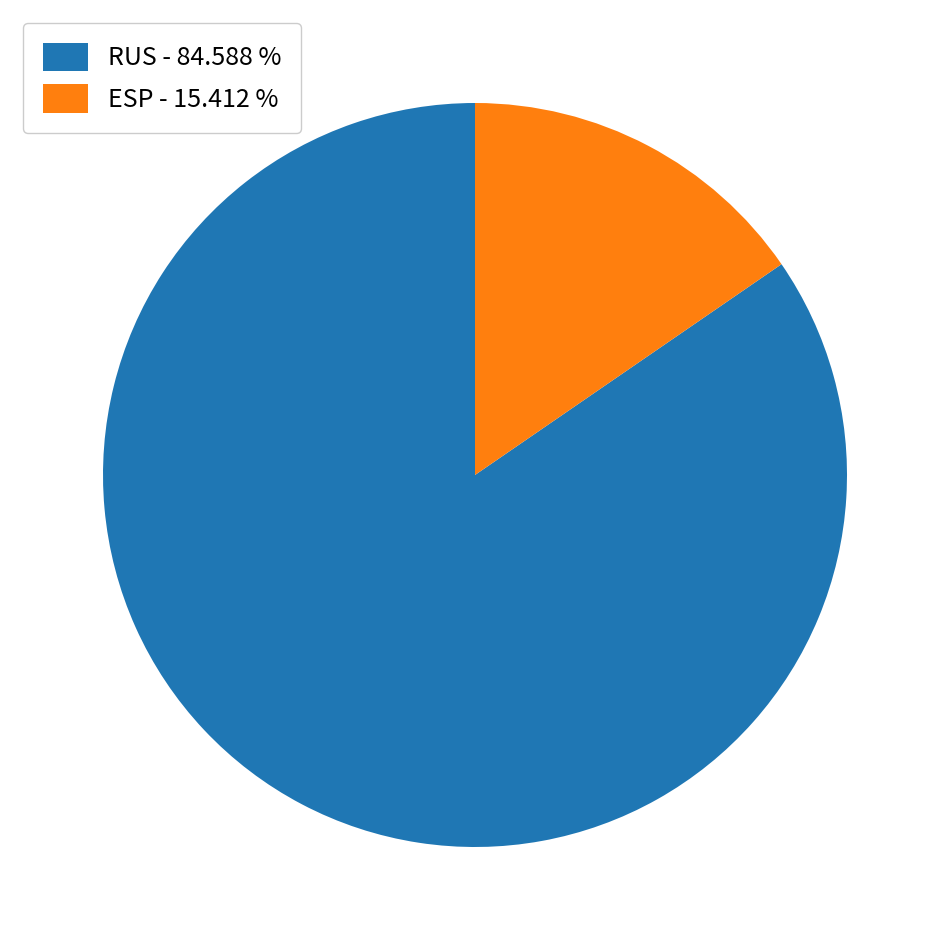

Which slice is the smallest?

ESP - 15.412 %